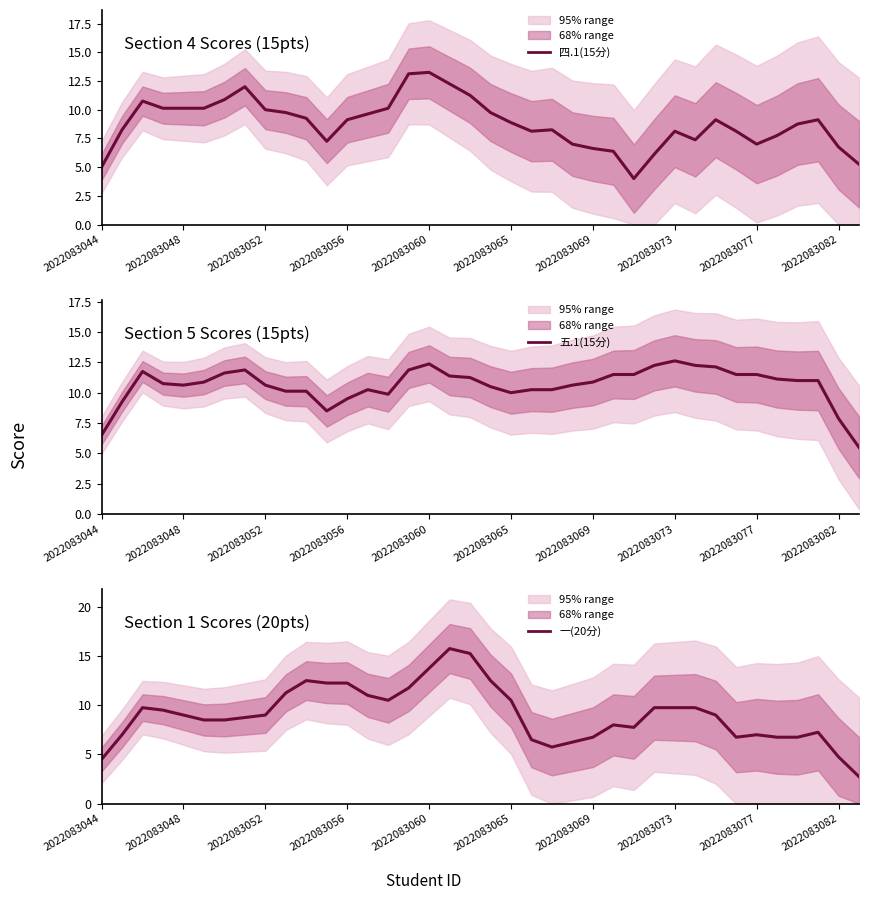

Is this an area chart (filled region under the line)?

No